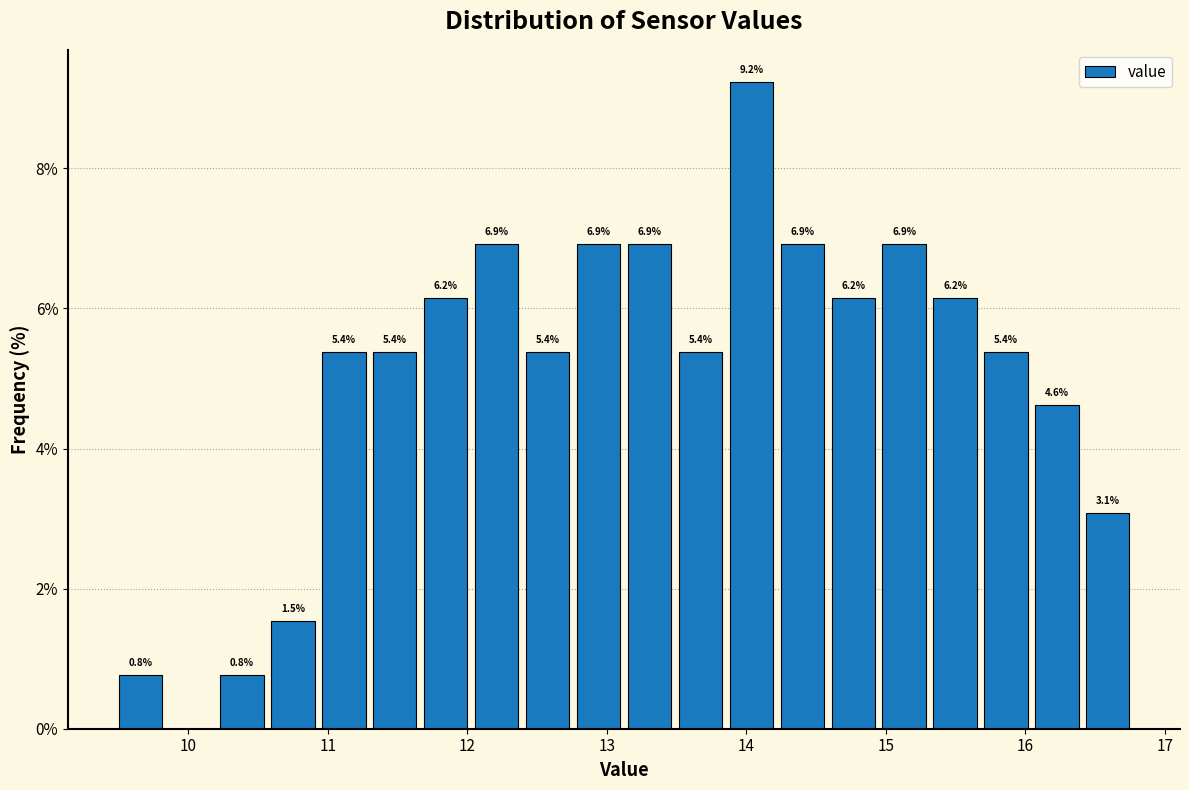

Around what value on the x-axis is the tallest bar? Give the approximate position of its centre, as read against the axis.

14.0